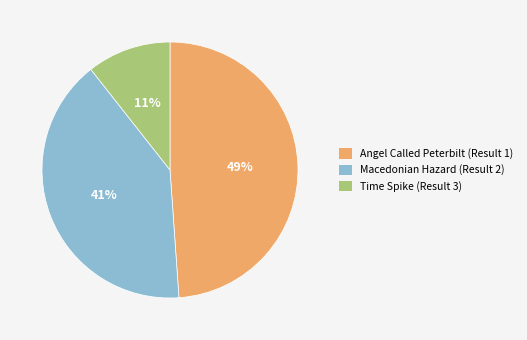

Rank the categories by value from highest to lowest.

Angel Called Peterbilt (Result 1), Macedonian Hazard (Result 2), Time Spike (Result 3)